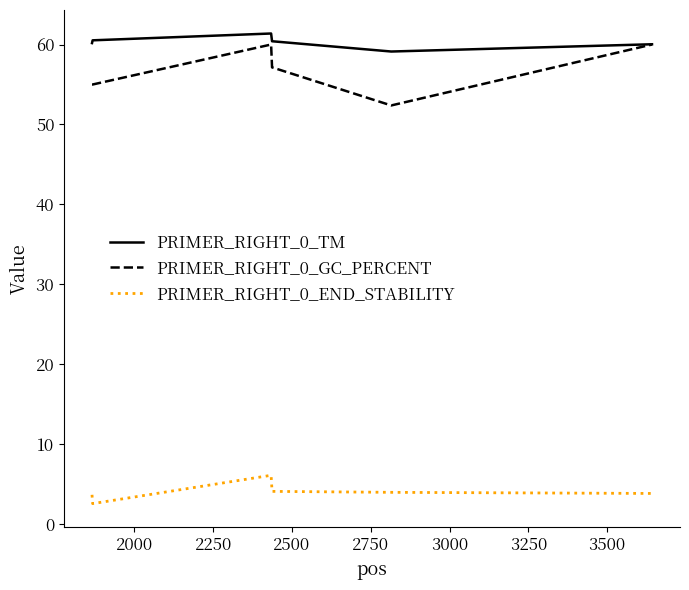

What is the difference between the second highest and second lowest values in the PRIMER_RIGHT_0_TM series?

0.5